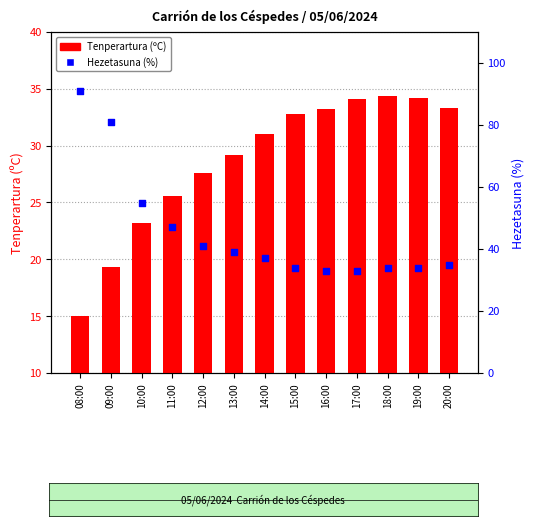

Is the value of Tenperartura (ºC) at 19:00 greater than the value of Hezetasuna (%) at 11:00?

No